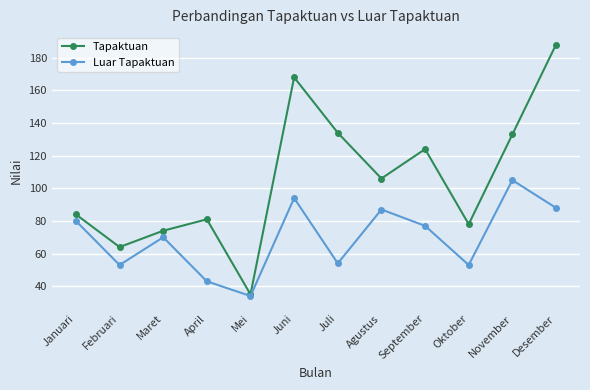

Which series has the largest total across all categories?

Tapaktuan